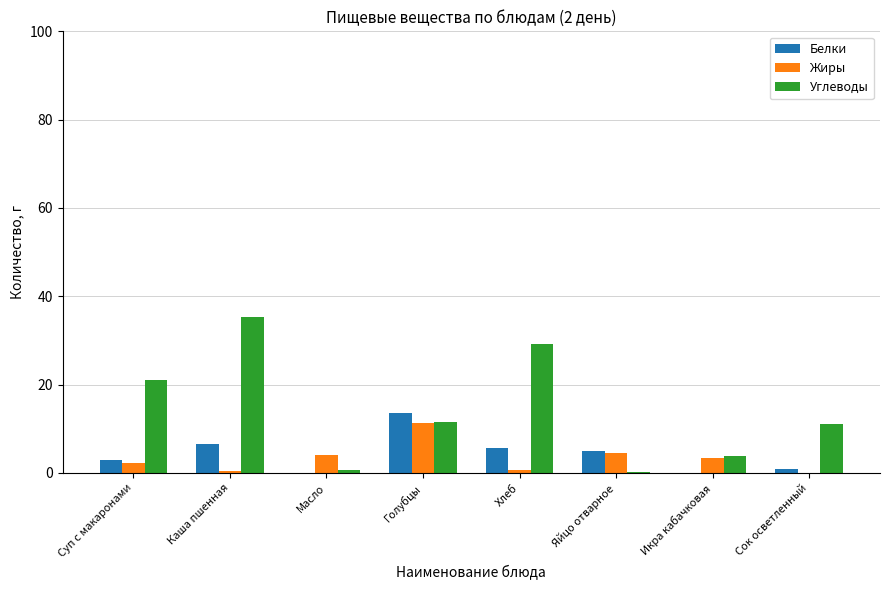

The value of Жиры at Яйцо отварное is 4.6. True or false?

True